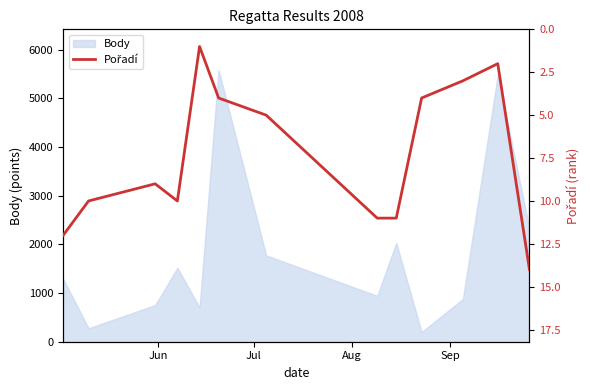

What is the minimum value for Body?

198